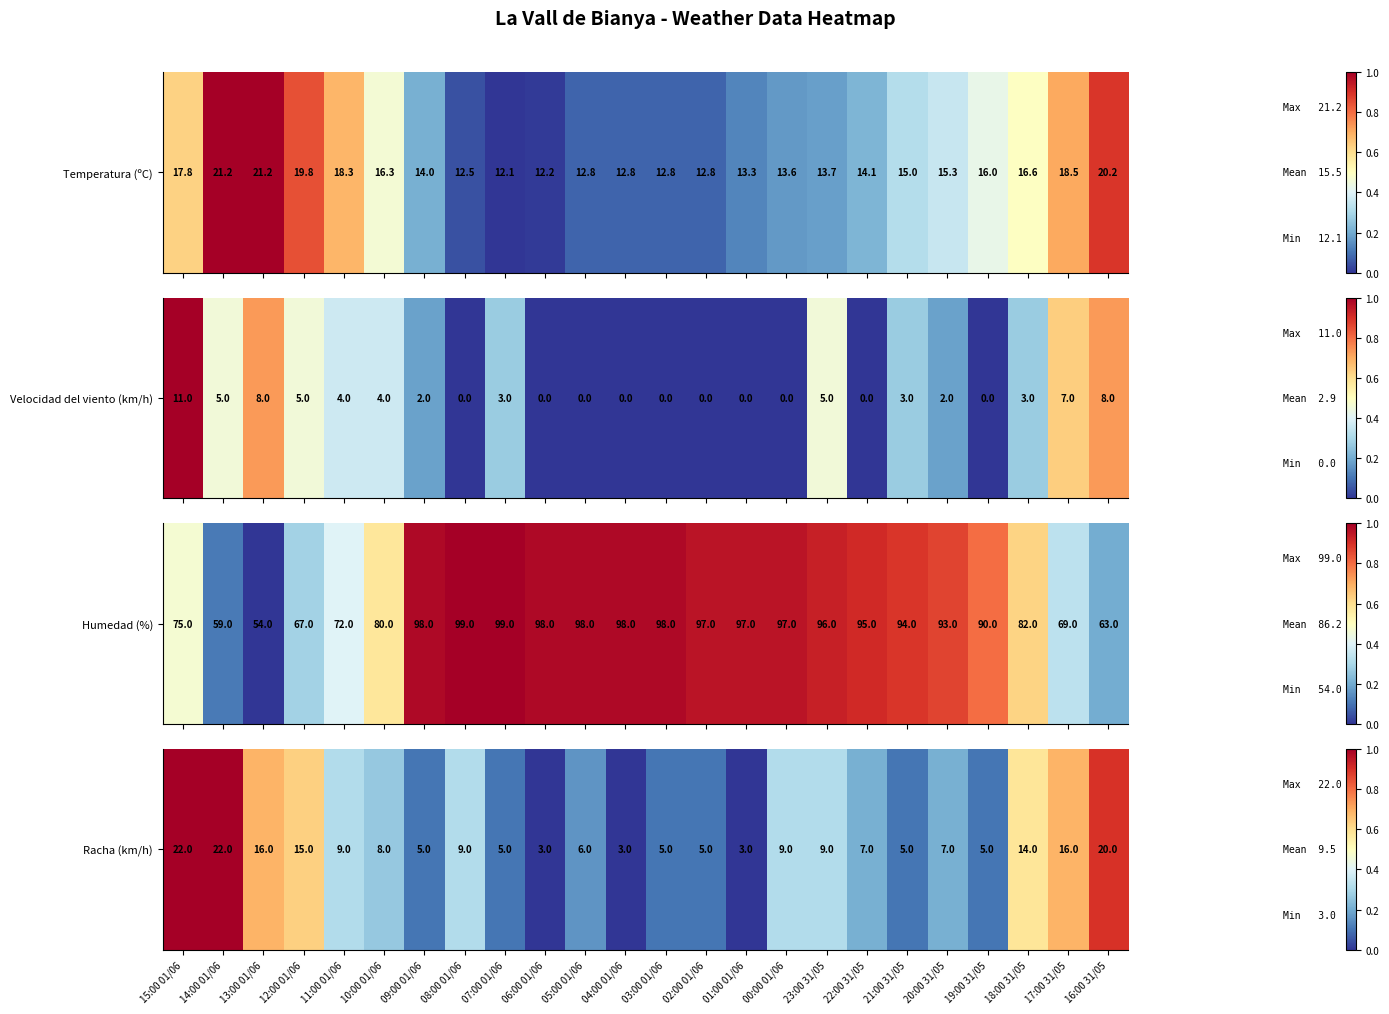

The value at 07:00 01/06 is 0.1. True or false?

False